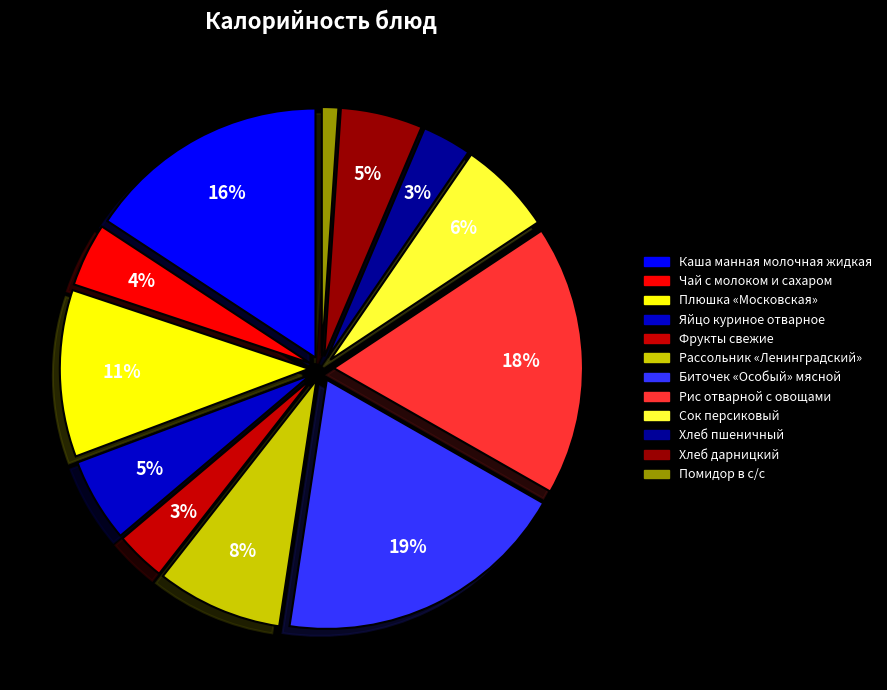

Count the number of slices in the pie.

12